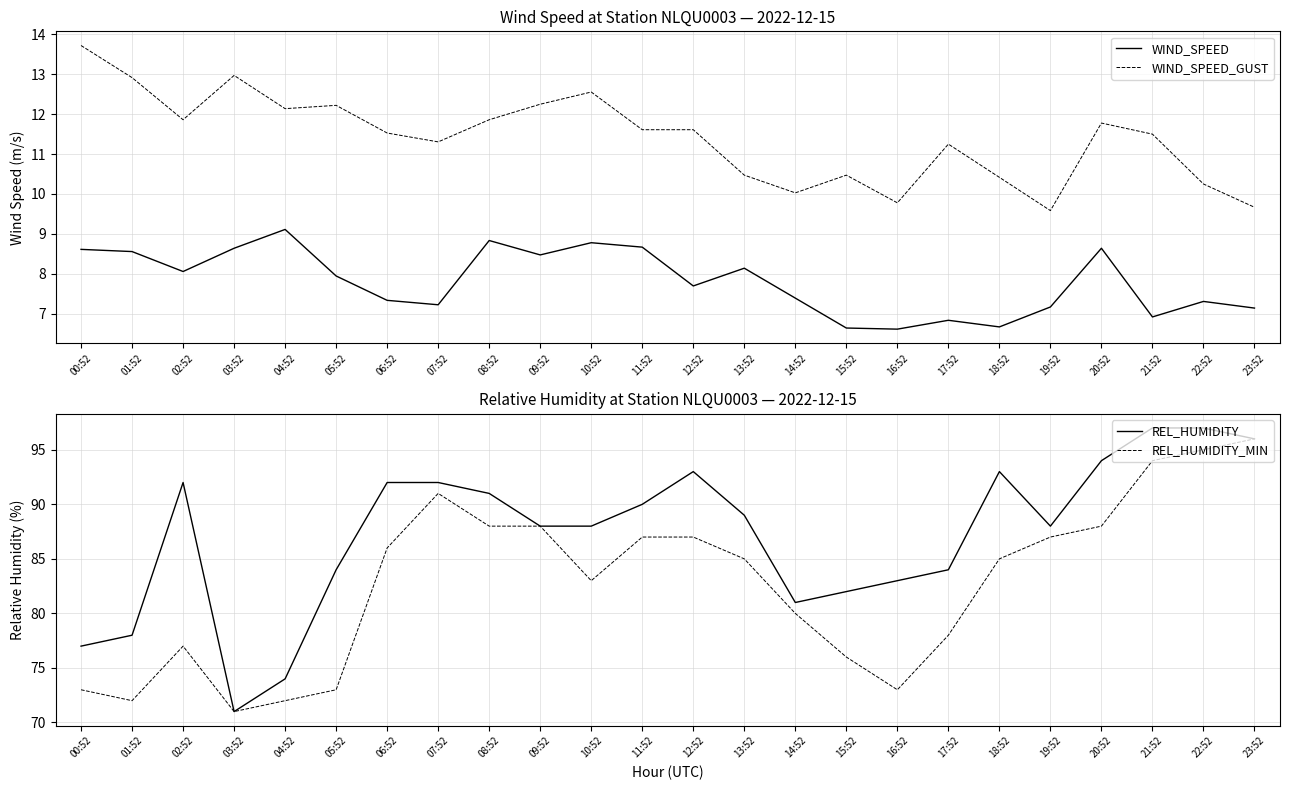

Reading left to right, transcribe all the data shown in this chart.

WIND_SPEED: 8.6	8.6	8.1	8.6	9.1	7.9	7.3	7.2	8.8	8.5	8.8	8.7	7.7	8.1	7.4	6.6	6.6	6.8	6.7	7.2	8.6	6.9	7.3	7.1
WIND_SPEED_GUST: 13.7	12.9	11.9	13.0	12.1	12.2	11.5	11.3	11.9	12.2	12.6	11.6	11.6	10.5	10.0	10.5	9.8	11.2	10.4	9.6	11.8	11.5	10.2	9.7
REL_HUMIDITY: 77.0	78.0	92.0	71.0	74.0	84.0	92.0	92.0	91.0	88.0	88.0	90.0	93.0	89.0	81.0	82.0	83.0	84.0	93.0	88.0	94.0	97.0	97.0	96.0
REL_HUMIDITY_MIN: 73.0	72.0	77.0	71.0	72.0	73.0	86.0	91.0	88.0	88.0	83.0	87.0	87.0	85.0	80.0	76.0	73.0	78.0	85.0	87.0	88.0	94.0	95.0	96.0